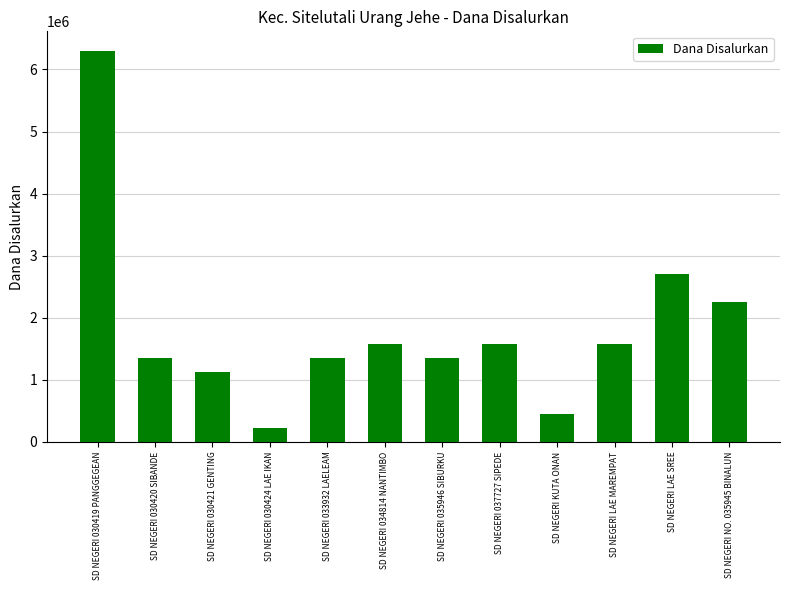

The value at SD NEGERI 035946 SIBURKU is 1350000. True or false?

True